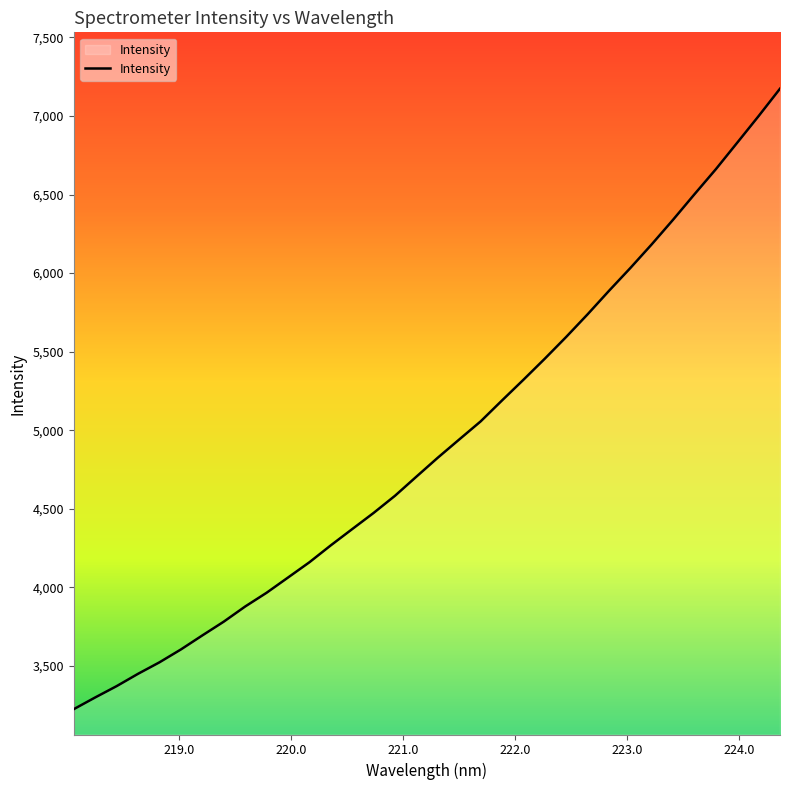

What is the smallest value displayed?

3225.2